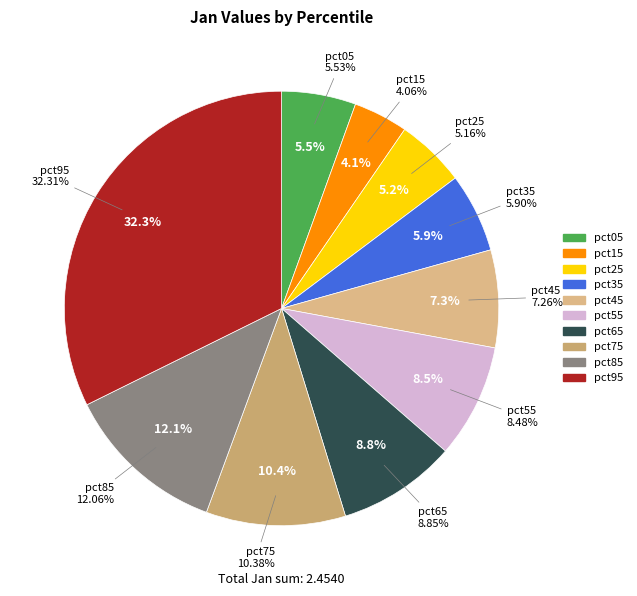

Does any single category account for the majority?

No